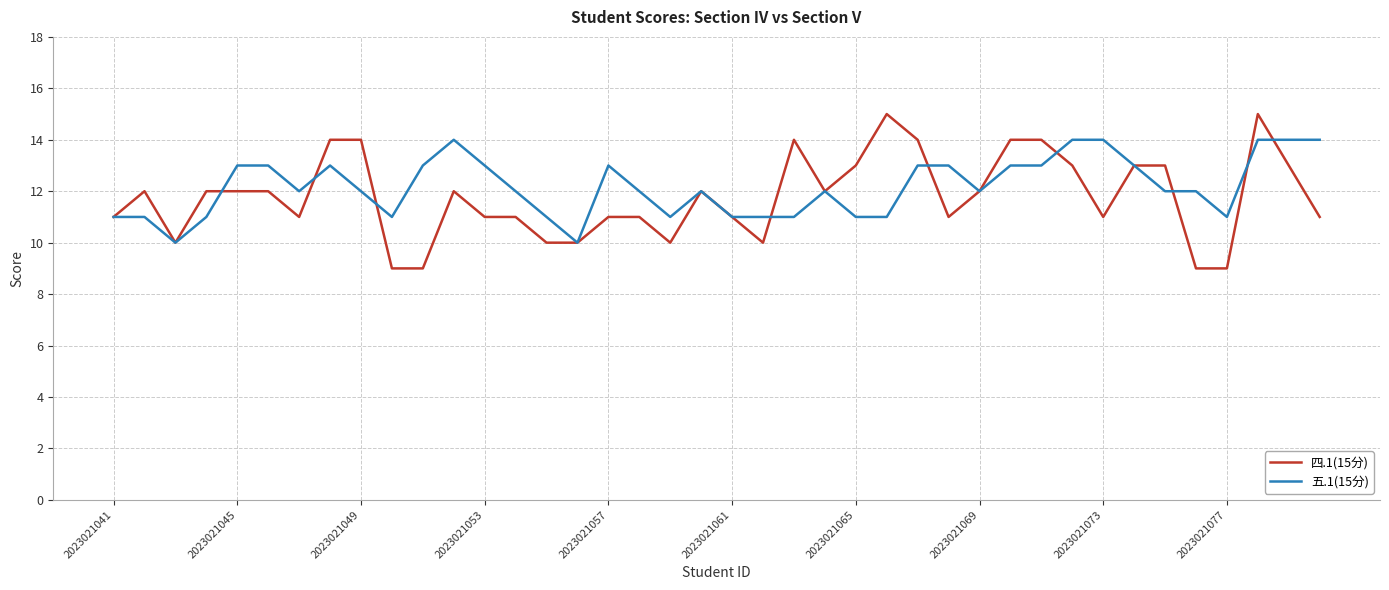

Reading left to right, list all the values displayed in this chart.

四.1(15分): 11	12	10	12	12	12	11	14	14	9	9	12	11	11	10	10	11	11	10	12	11	10	14	12	13	15	14	11	12	14	14	13	11	13	13	9	9	15	13	11
五.1(15分): 11	11	10	11	13	13	12	13	12	11	13	14	13	12	11	10	13	12	11	12	11	11	11	12	11	11	13	13	12	13	13	14	14	13	12	12	11	14	14	14